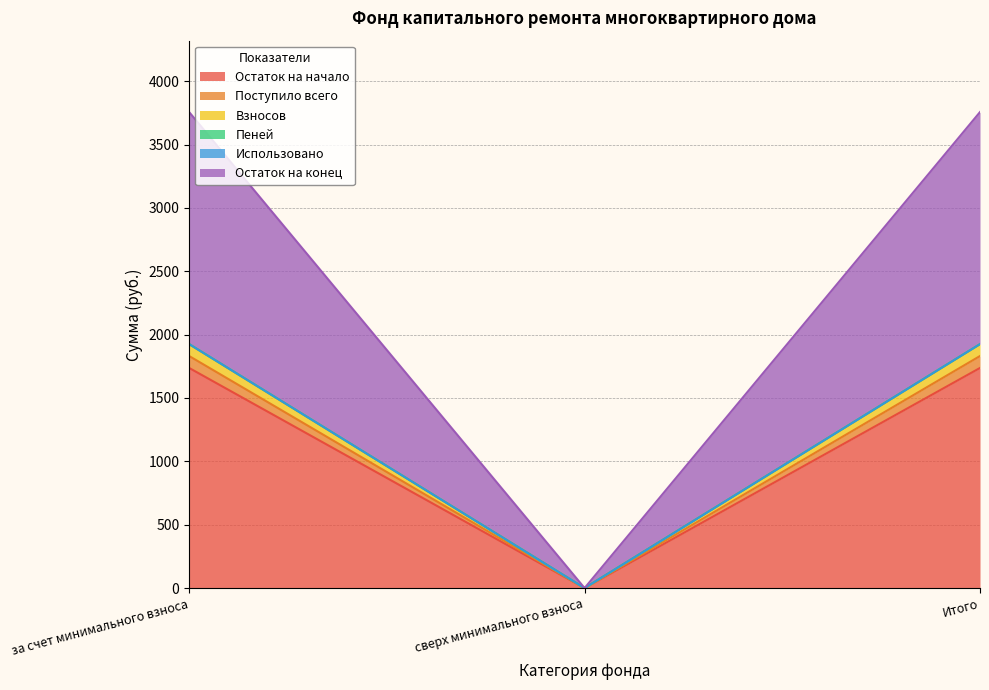

At which category is the sum across all series the highest?

за счет минимального взноса